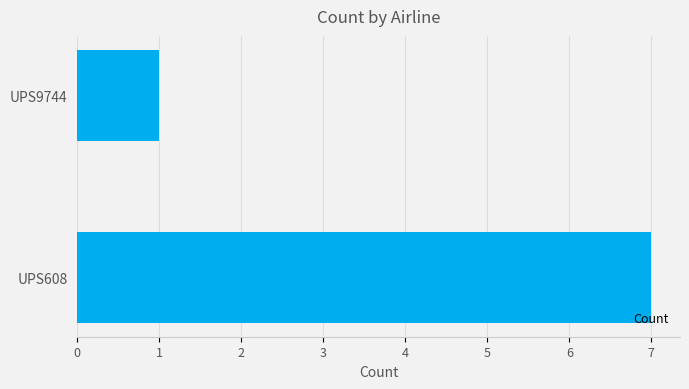

Rank the categories by value from lowest to highest.

UPS9744, UPS608